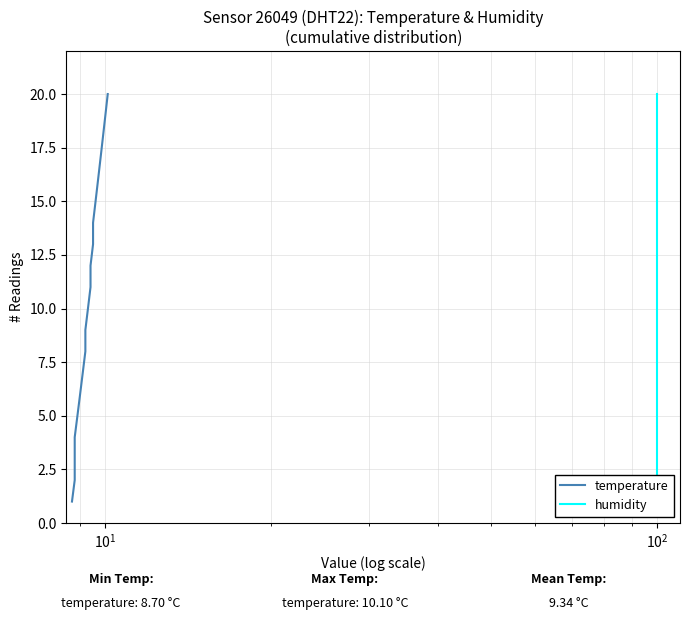

What are all the series names shown in the legend?

temperature, humidity